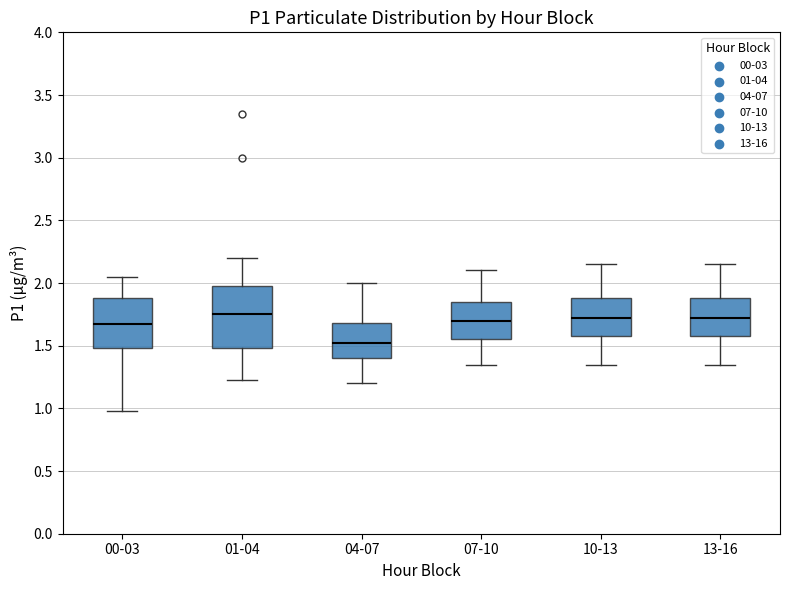

Which box is the tallest, from its lower edge to its upper edge?

01-04